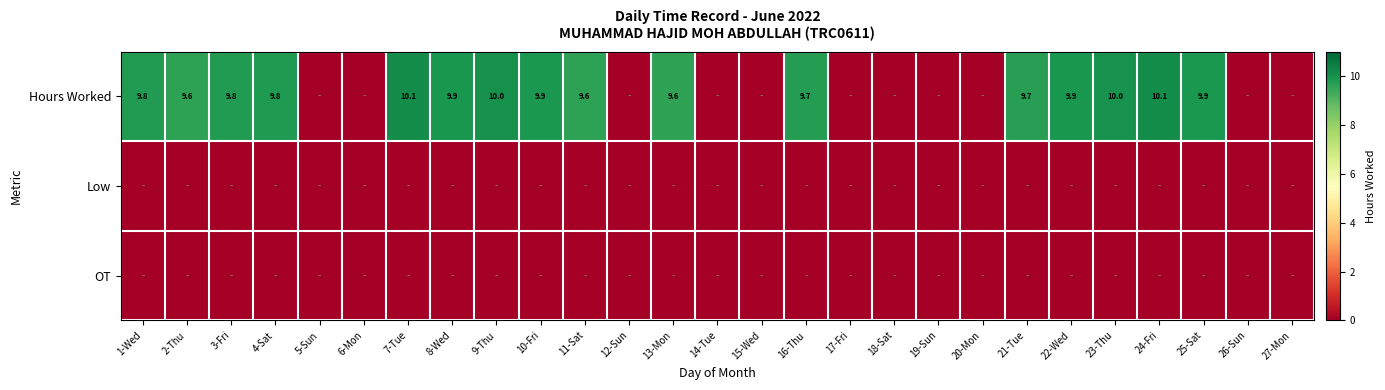

True or false: Hours Worked has a value of 9.7 at 16-Thu.

True